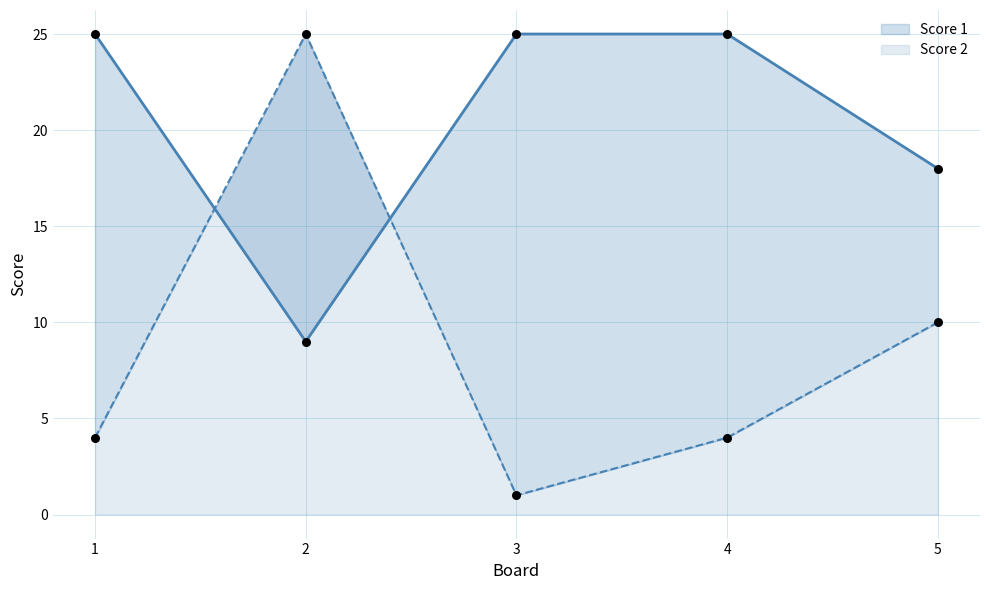

Which series contains the highest Y value?

Score 1